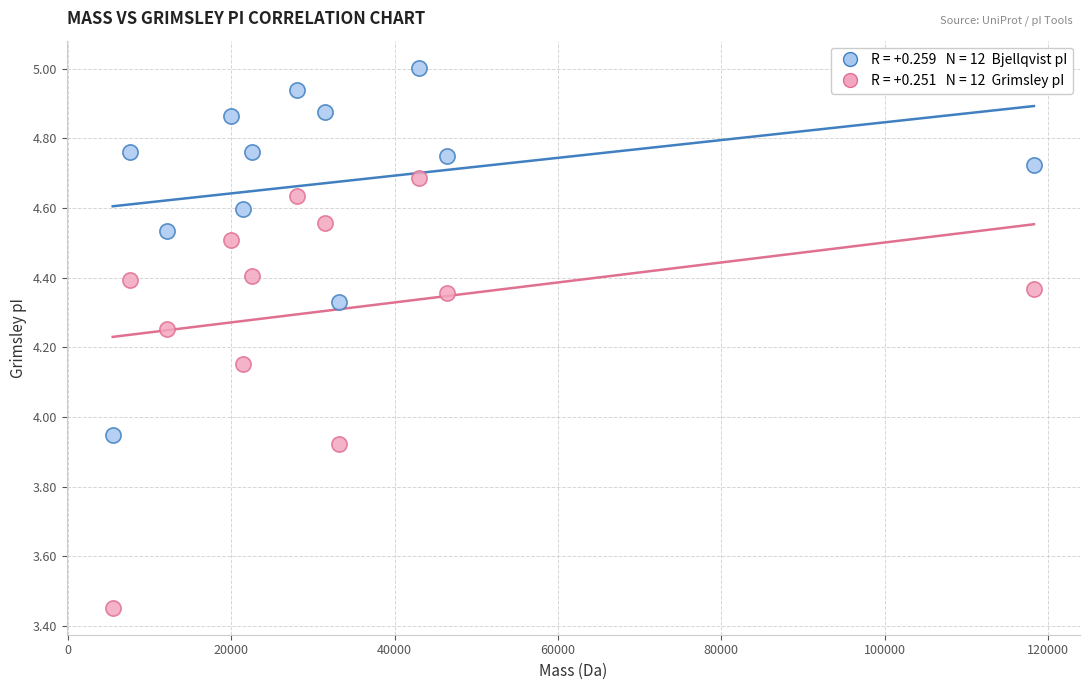

Across all data points, what is the range of Y values (max minus min)?

1.6